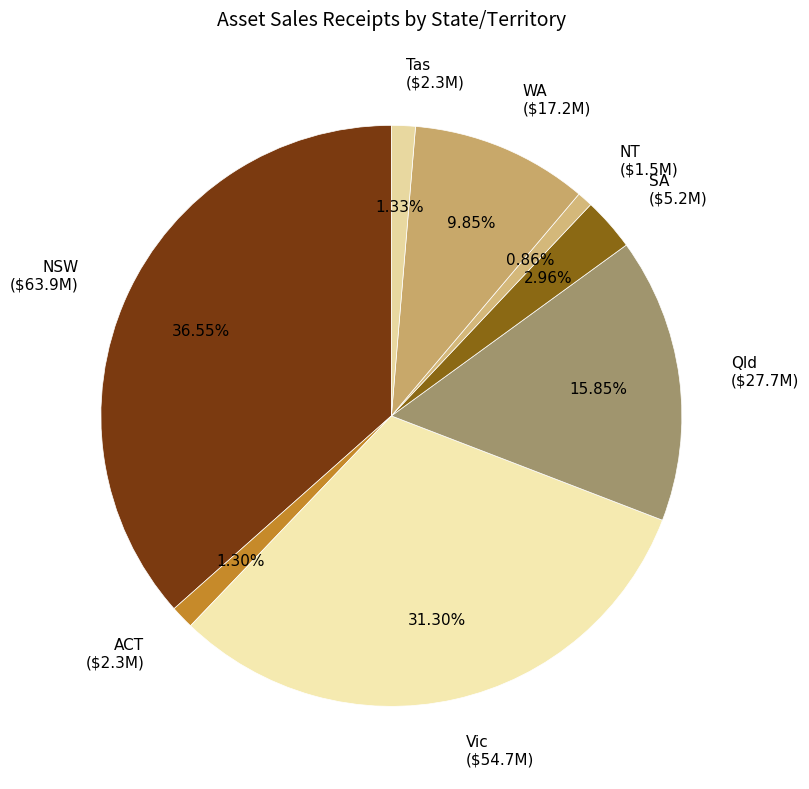

To the nearest percent, what is the difference between the largest and smallest slice percentages?

36%